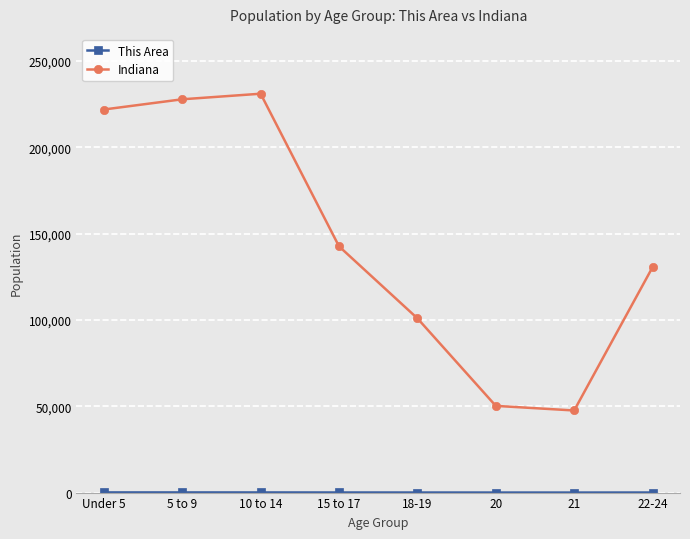

What is the label of the 6th point from the right?

10 to 14